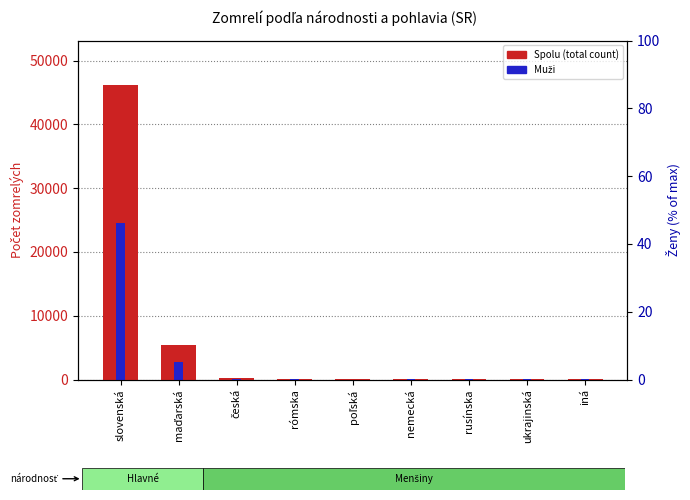

What is the minimum value for Spolu (total)?

17